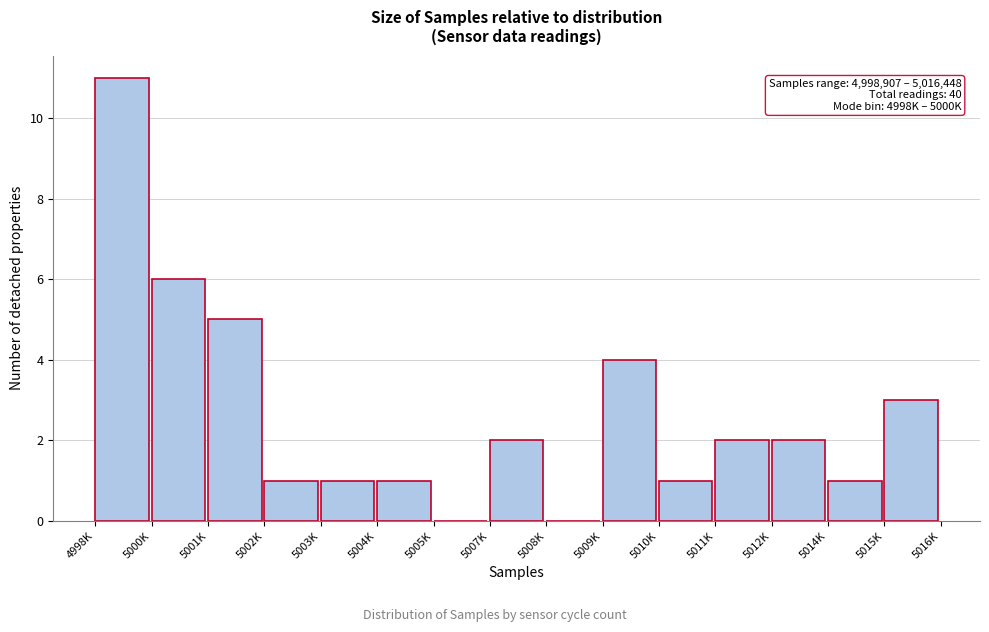

Reading left to right, extract all data points from this chart.

4998K=11	5000K=6	5001K=5	5002K=1	5003K=1	5004K=1	5005K=0	5007K=2	5008K=0	5009K=4	5010K=1	5011K=2	5012K=2	5014K=1	5015K=3